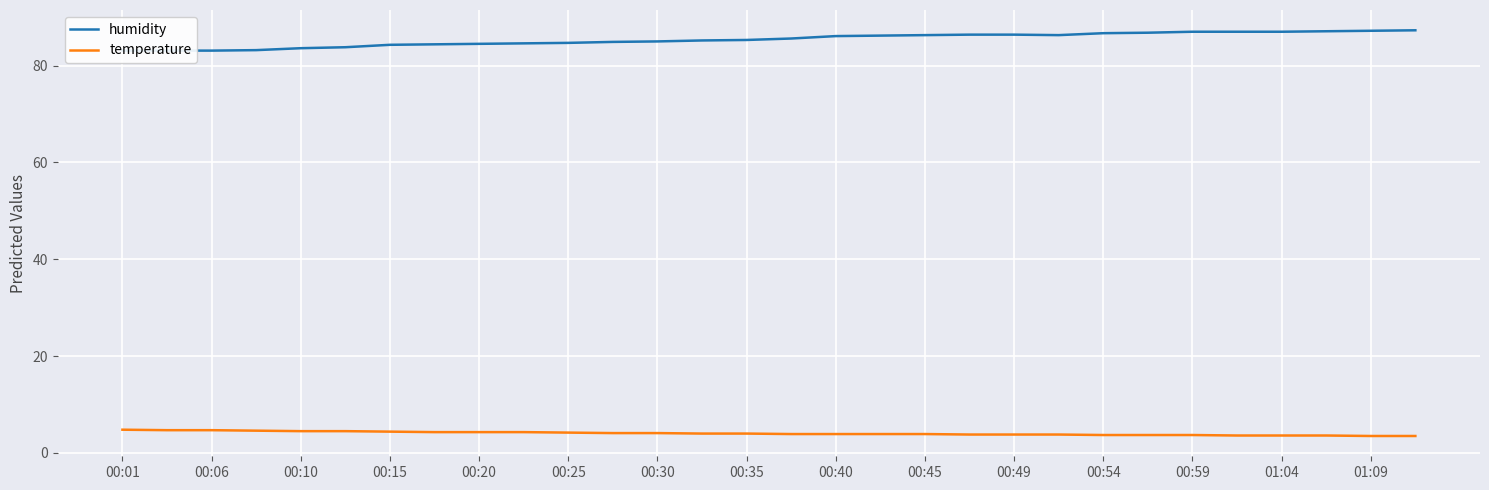

Which series has the largest range (max minus min)?

humidity